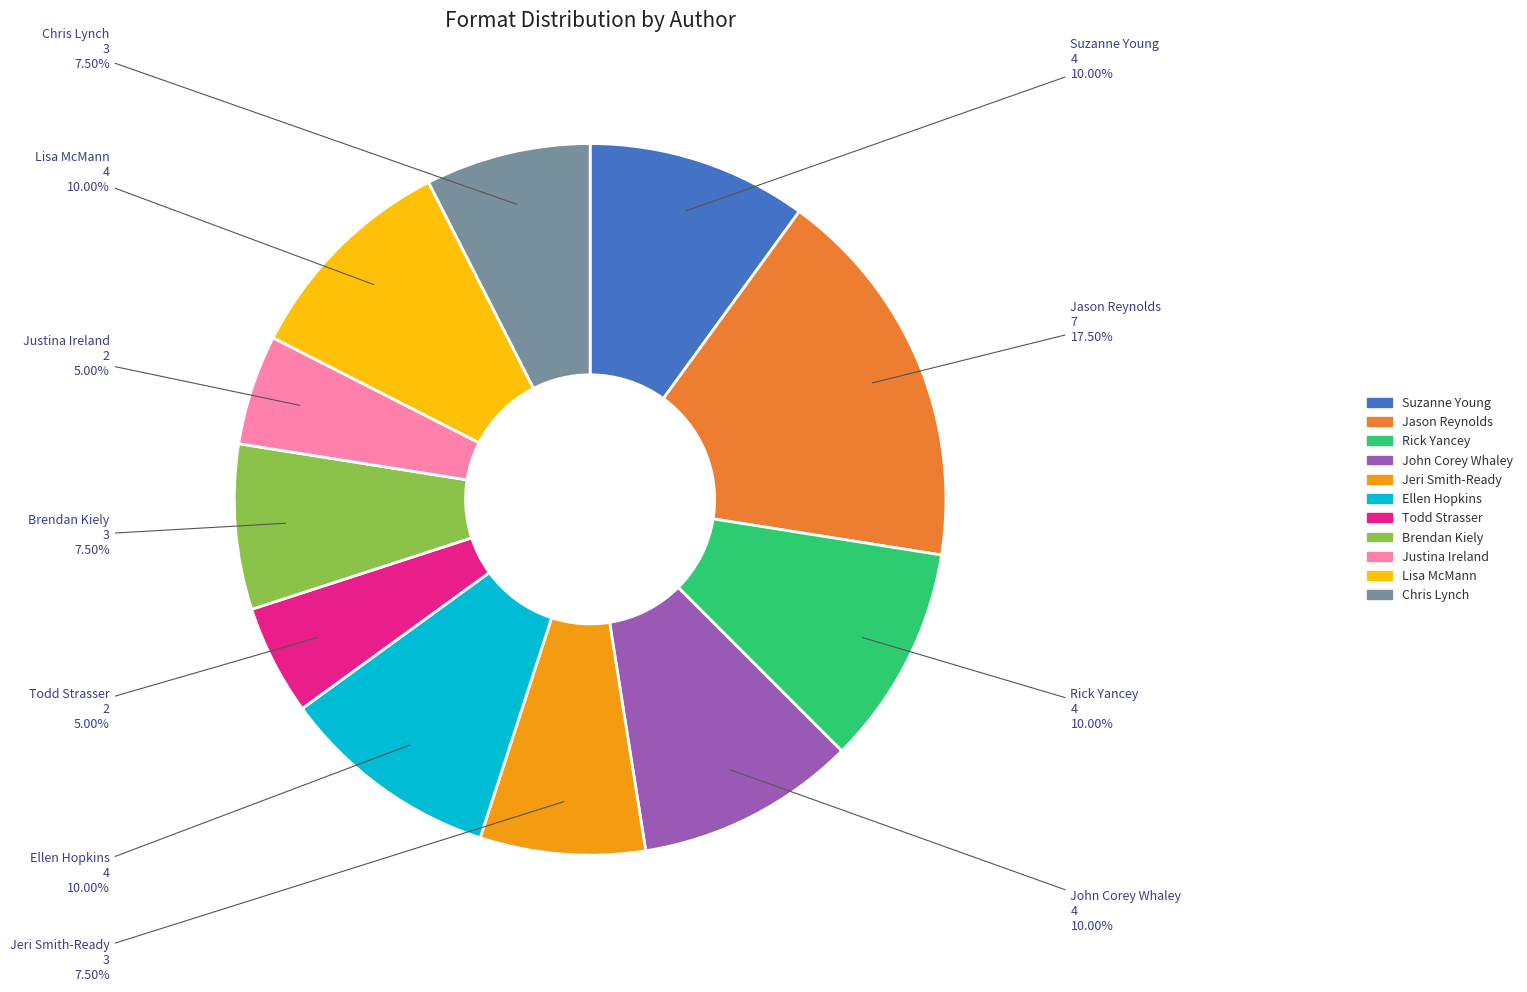

Which has a higher value, Chris Lynch or Ellen Hopkins?

Ellen Hopkins